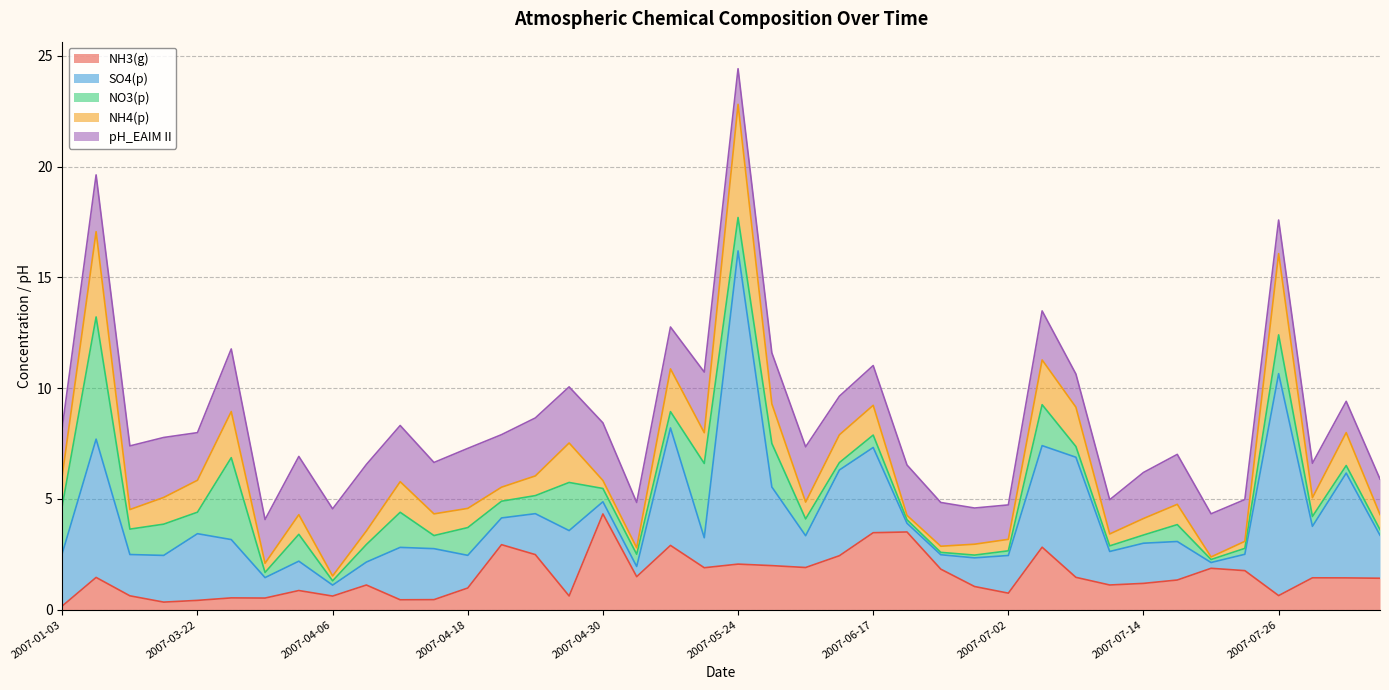

What is the difference between the highest and lowest values at 2007-04-03?

1.8